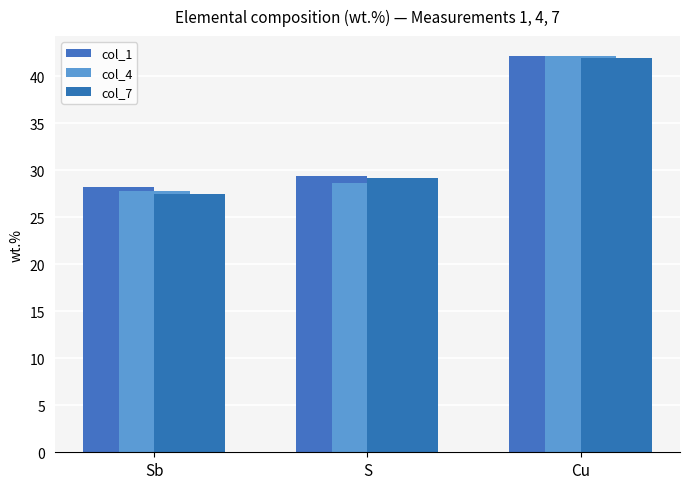

Which has a higher value, S or Sb?

S